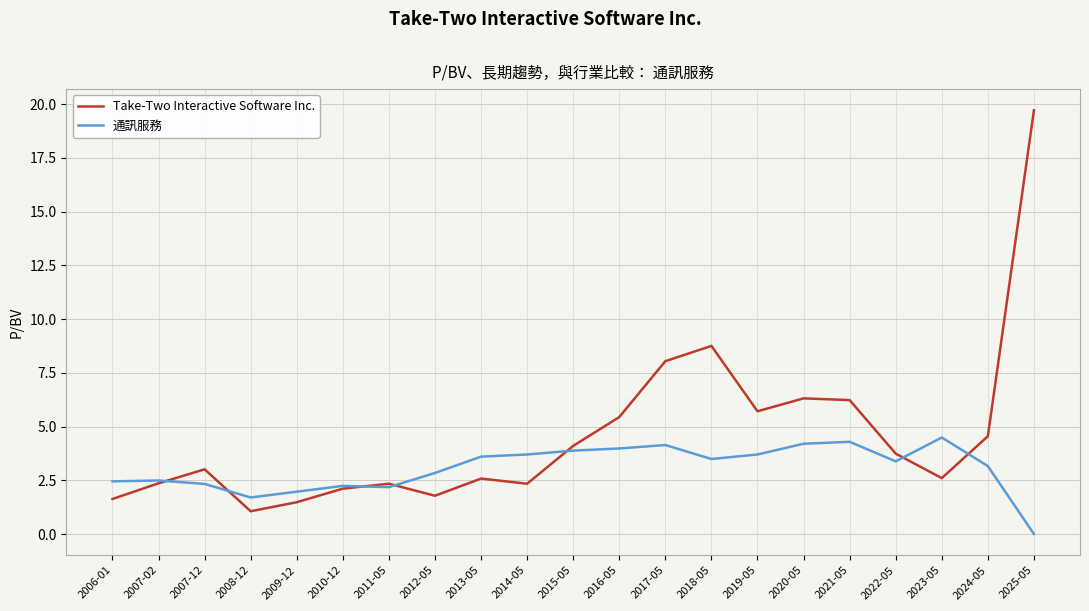

True or false: Take-Two Interactive Software Inc. and 通訊服務 intersect in this chart.

True